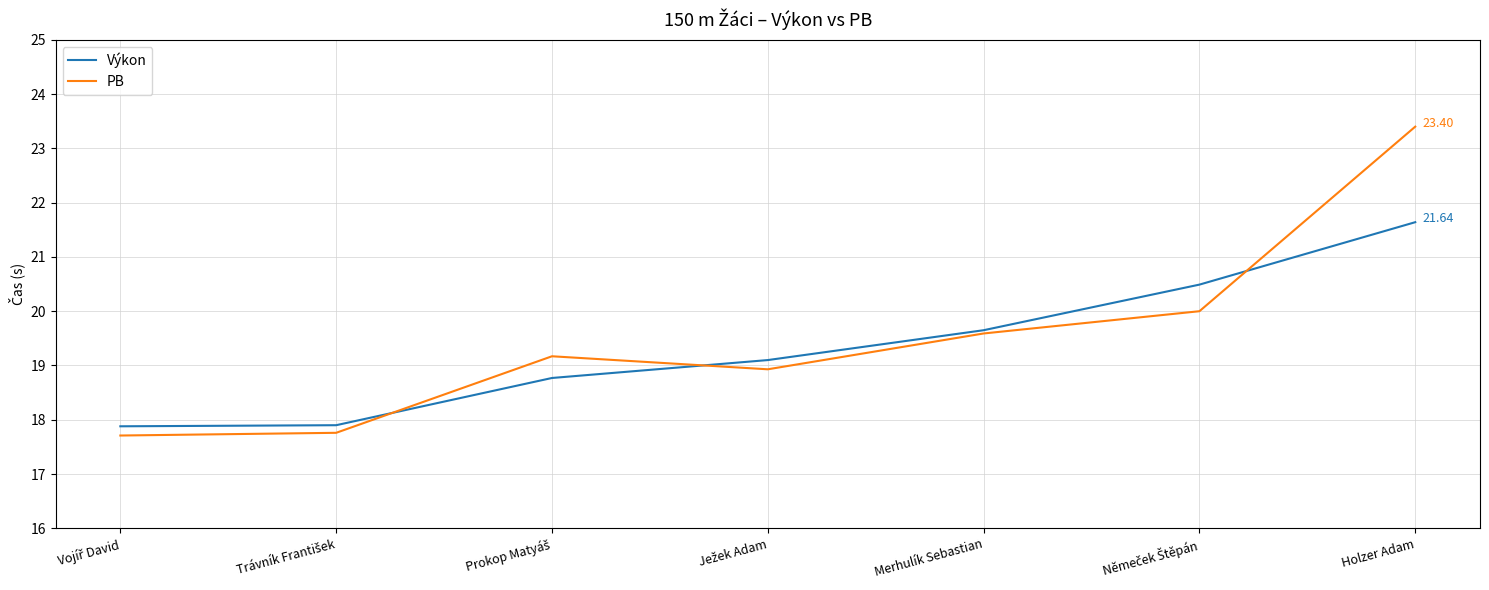

Rank the series by their maximum value, from lowest to highest.

Výkon, PB